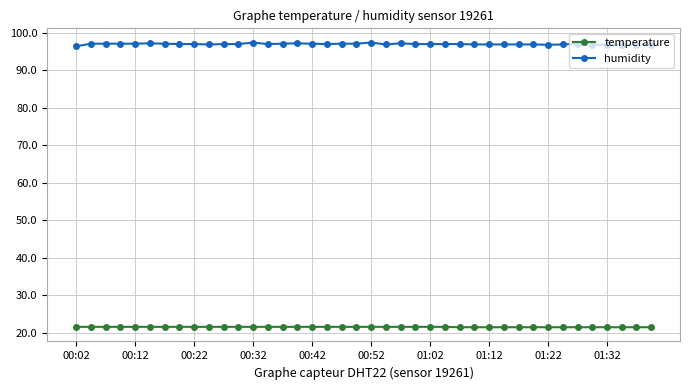

True or false: humidity has more than 1 interior local peaks.

True